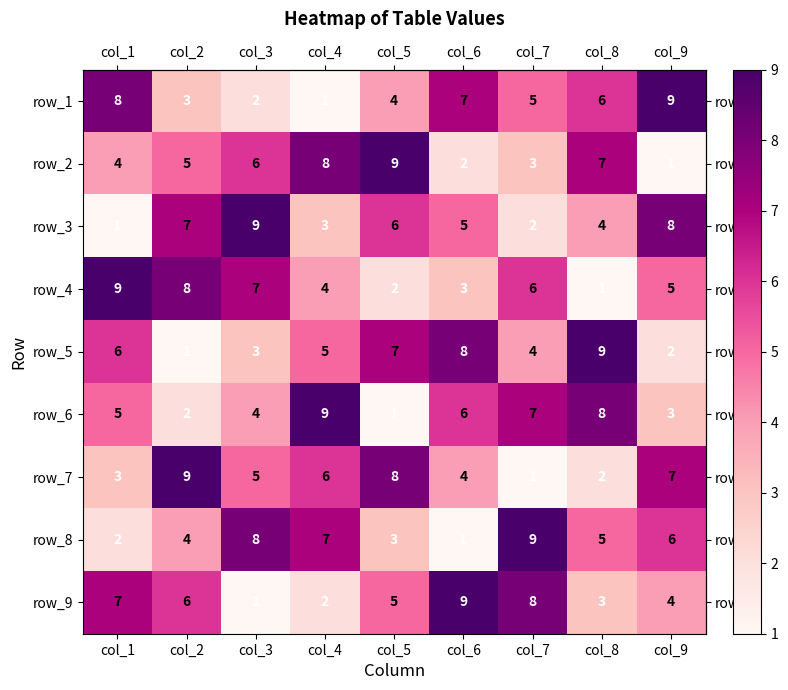

What is the difference between the maximum and minimum values in the row_6 series?

8